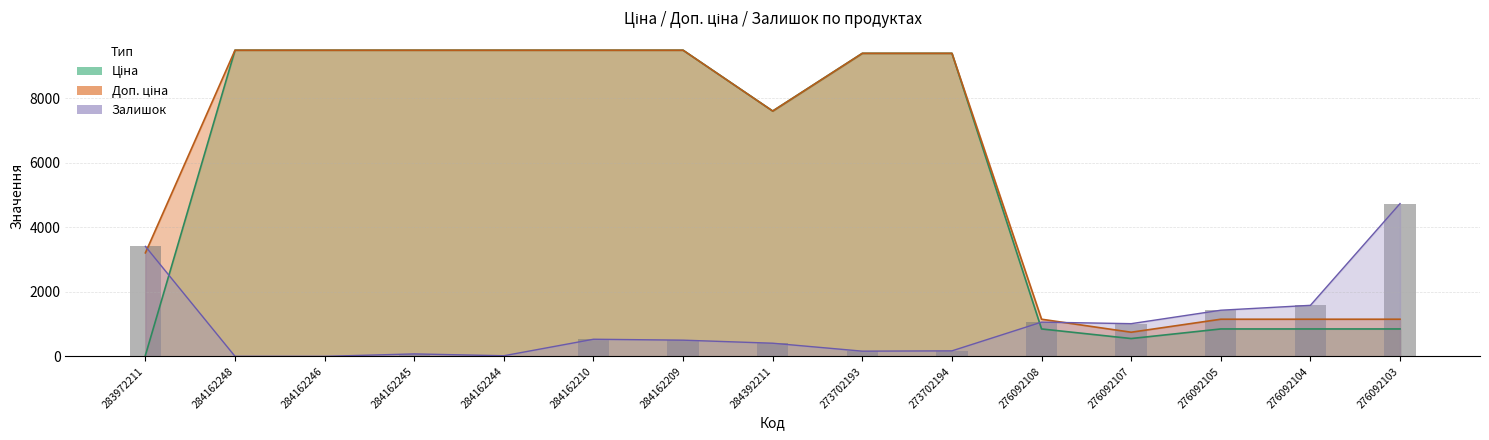

What is the difference between the second highest and second lowest values?

3406.0